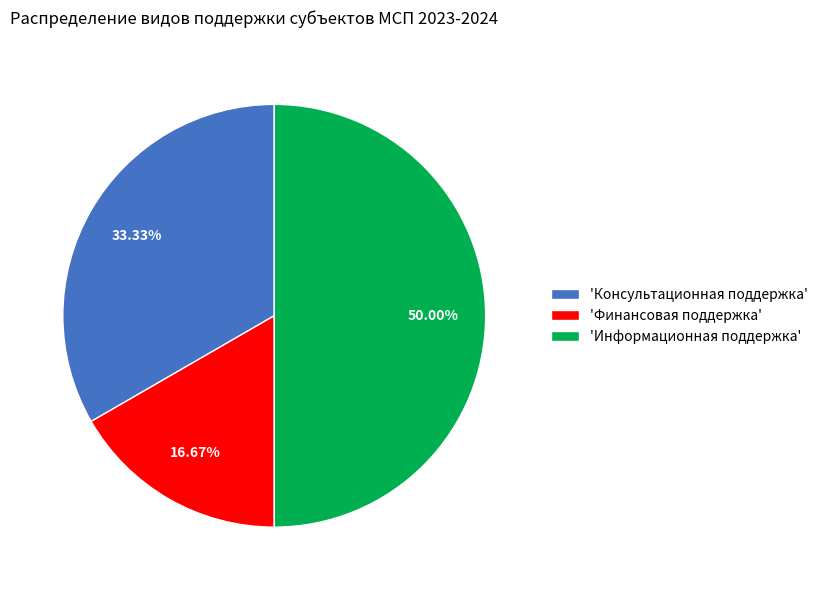

To the nearest percent, what is the difference between the largest and smallest slice percentages?

33%